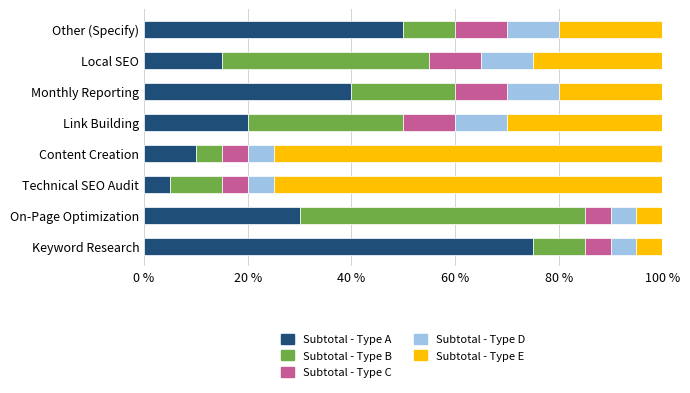

The Subtotal - Type A series shows 40 at Monthly Reporting. True or false?

True